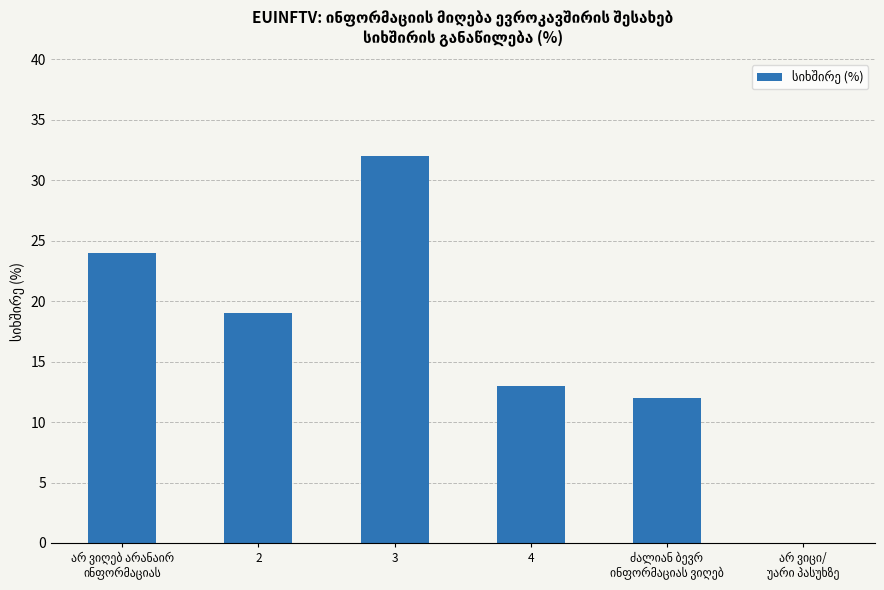

What is the sum of all values?

100